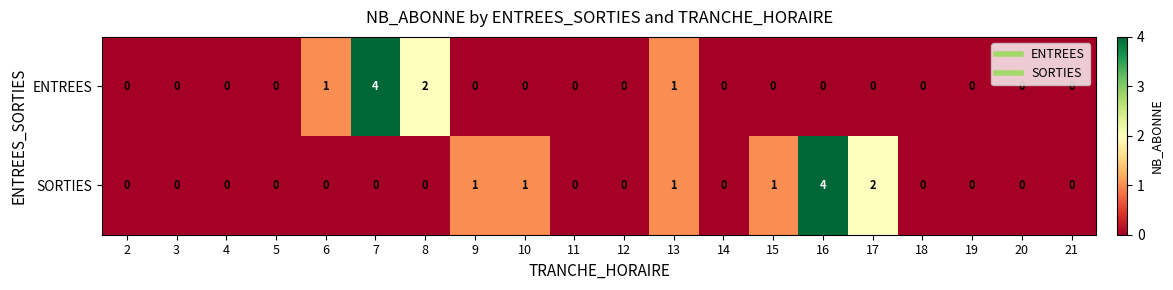

Rank the series by their average value, from highest to lowest.

SORTIES, ENTREES